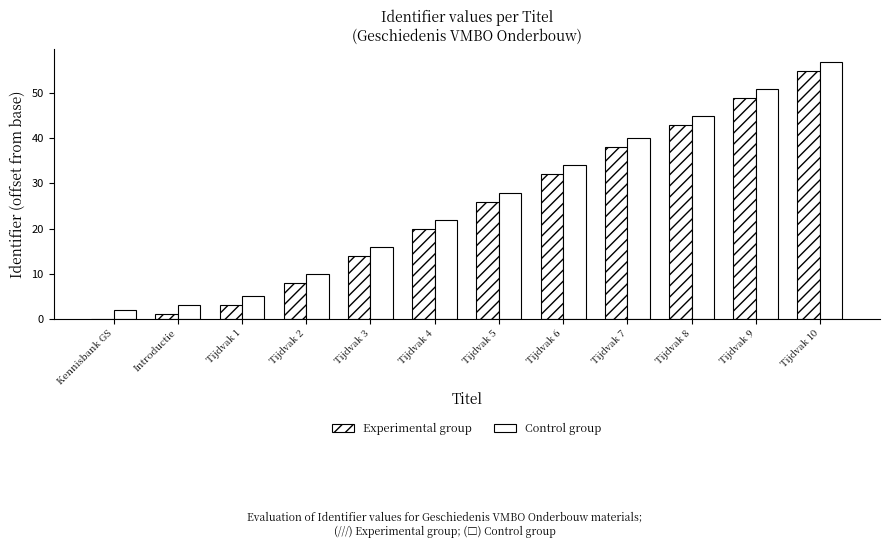

At which category is the sum across all series the highest?

Tijdvak 10